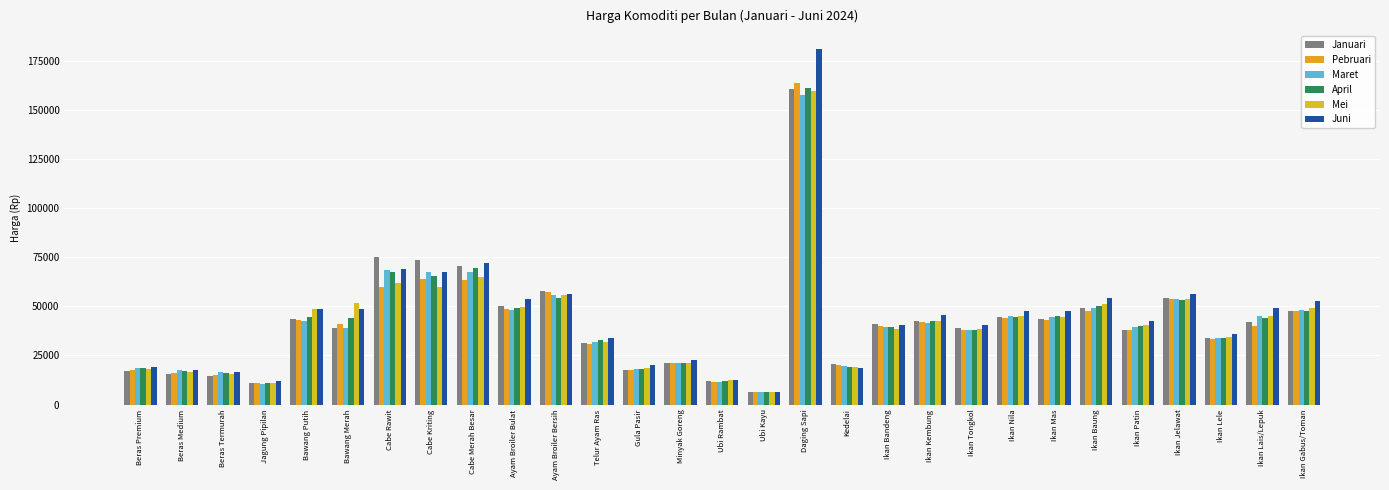

What is the sum of the Juni values at Cabe Kriting and Kedelai?

86175